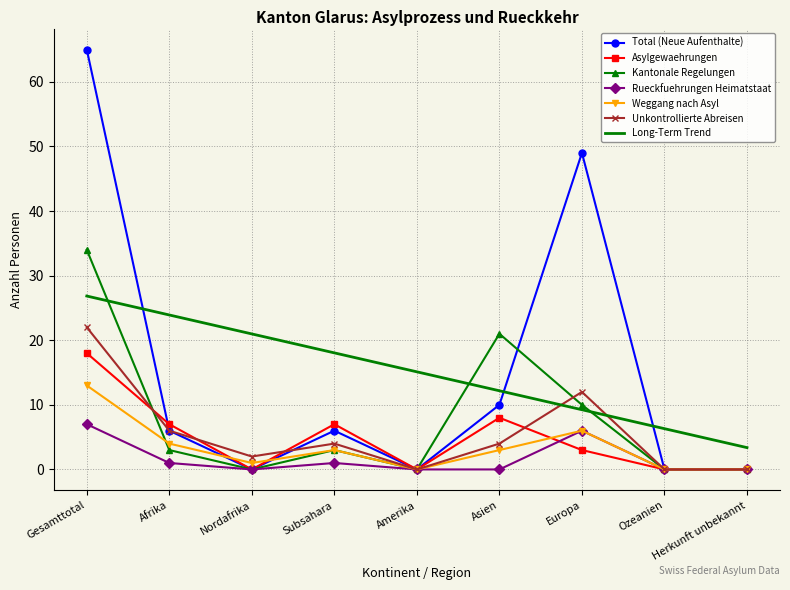

What is the maximum value for Weggang nach Asyl?

13.0